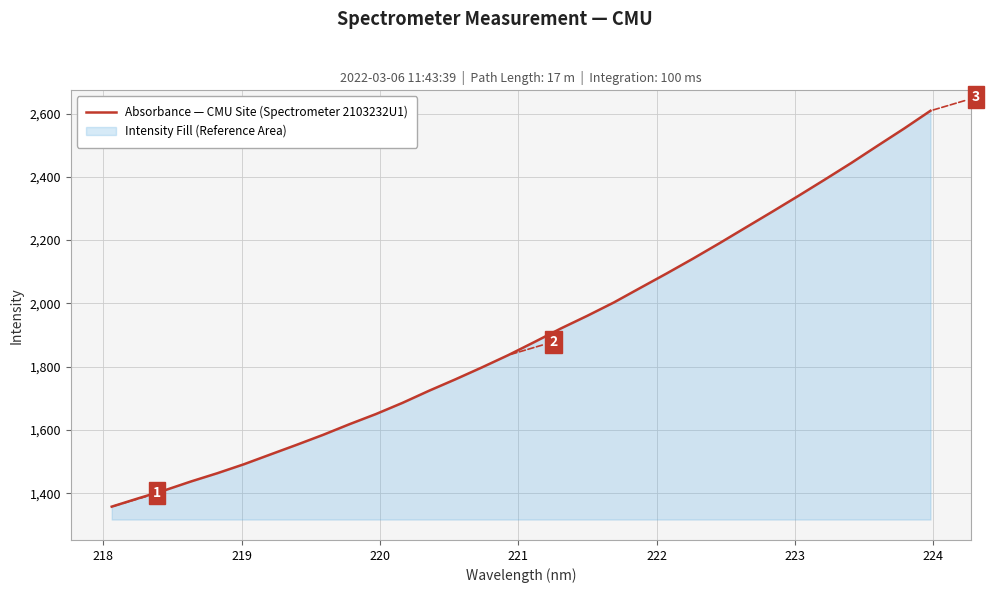

What is the minimum value shown in the chart?

1357.6